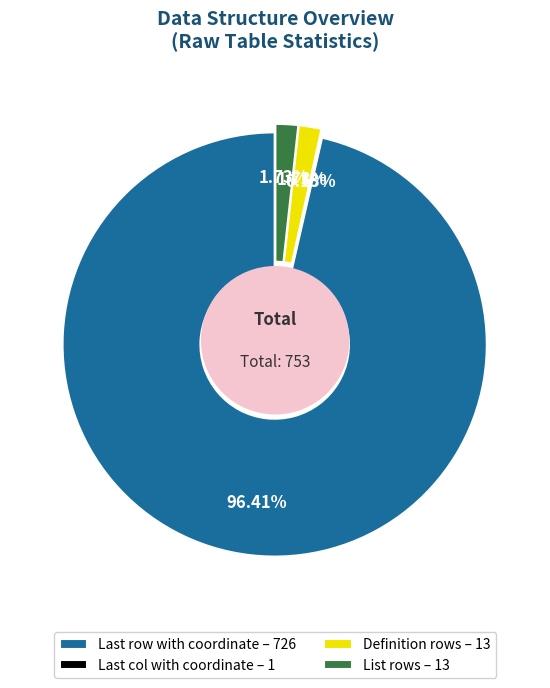

Is List rows the majority of the pie?

No